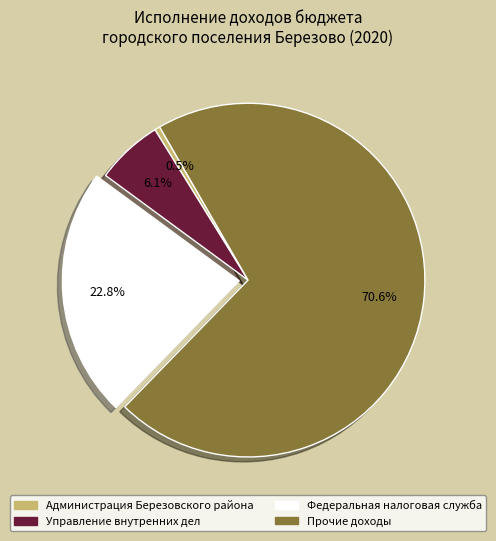

Is the sum of Управление внутренних дел and Федеральная налоговая служба greater than half?

No